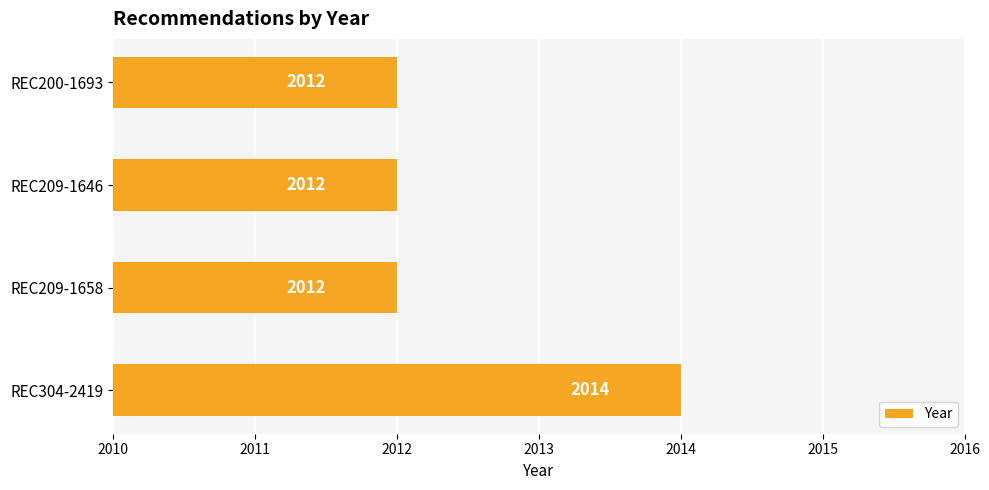

How many values are between 2012 and 2014?

4